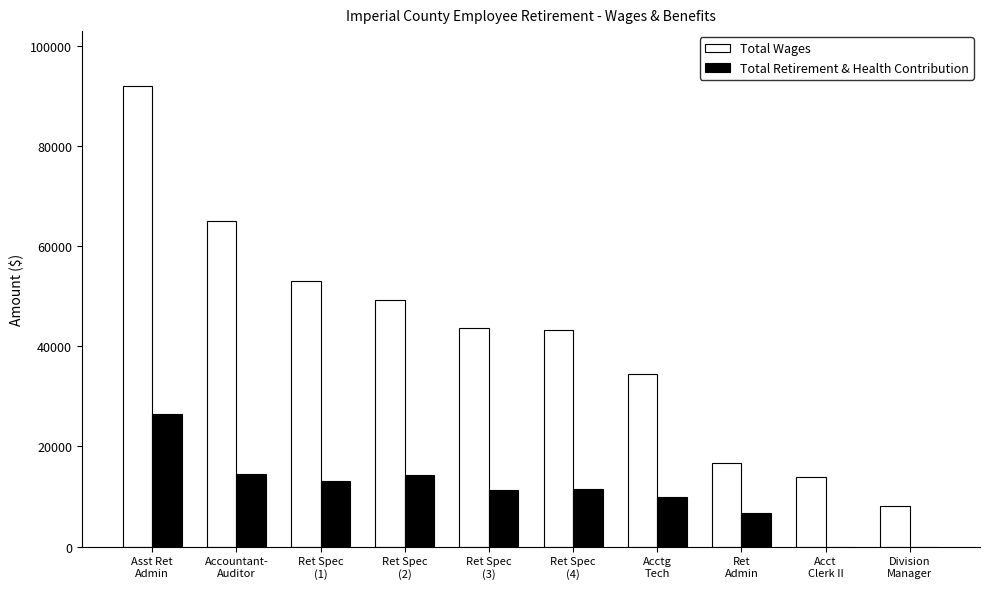

The Total Wages series shows 98634 at Accountant-
Auditor. True or false?

False